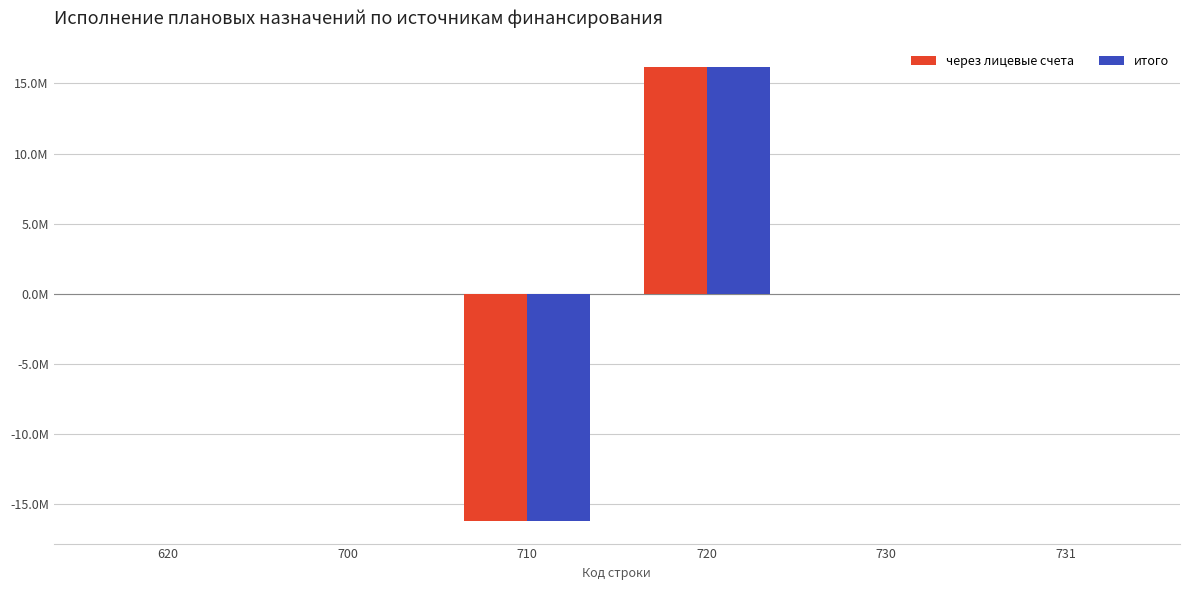

What are all the series names shown in the legend?

через лицевые счета, итого